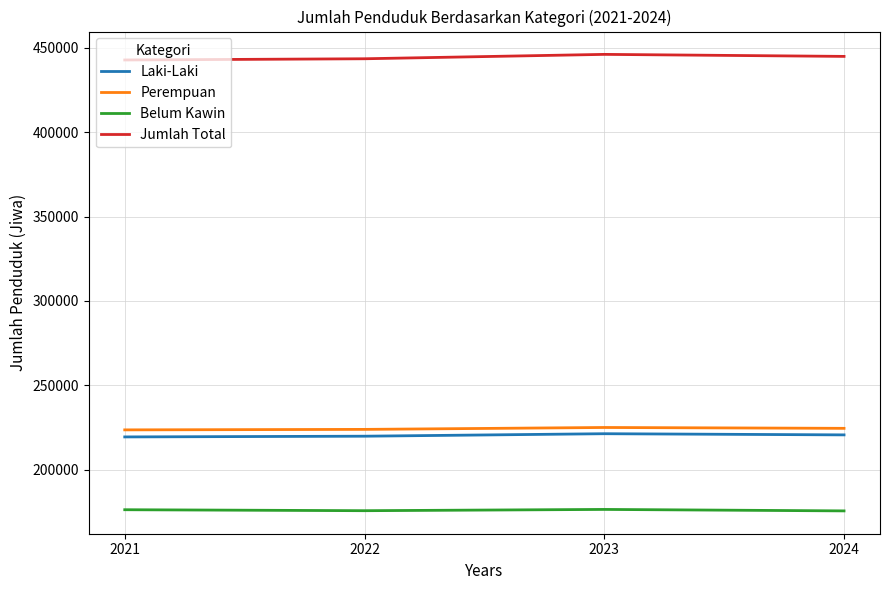

What value does the Belum Kawin series have at 2022?

175601